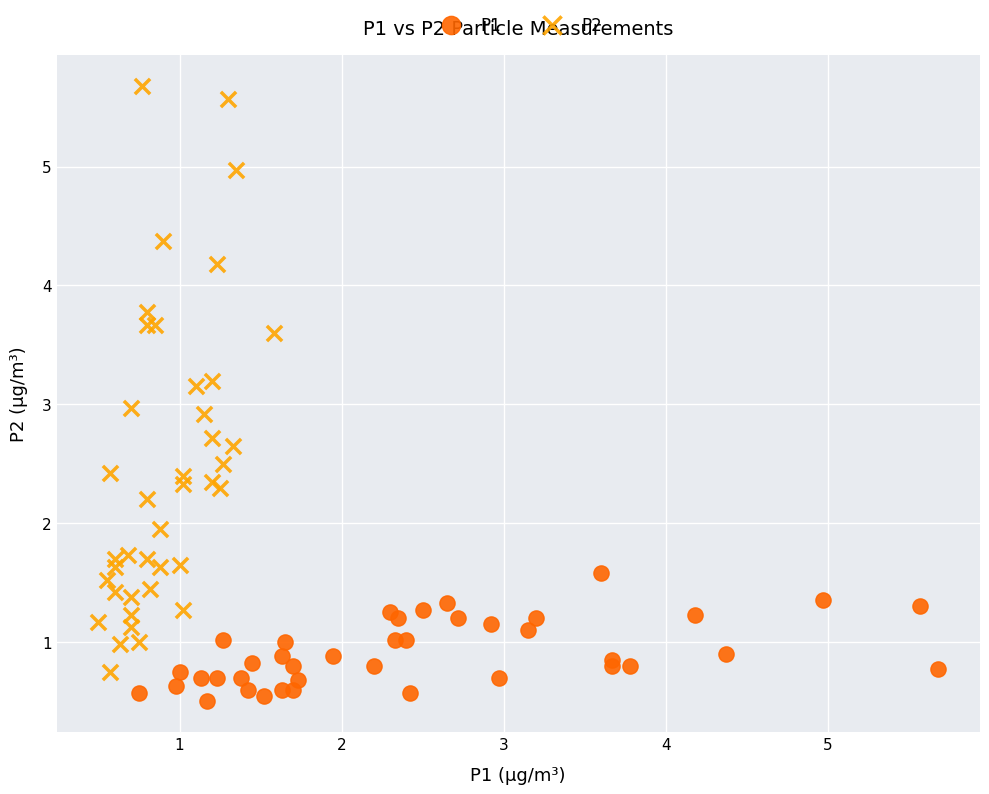

What are all the series names shown in the legend?

P1, P2